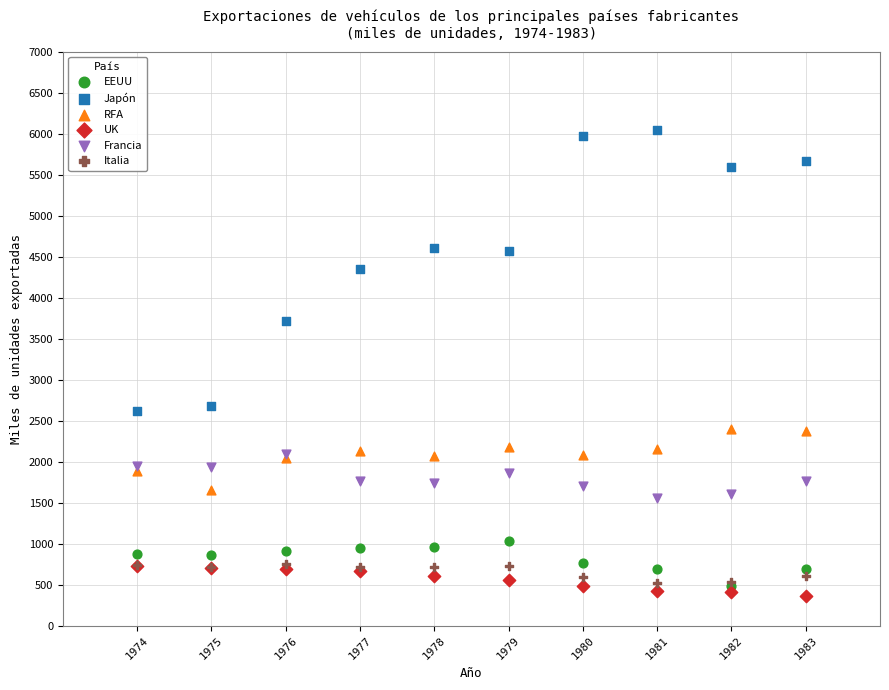

What are all the series names shown in the legend?

EEUU, Japón, RFA, UK, Francia, Italia